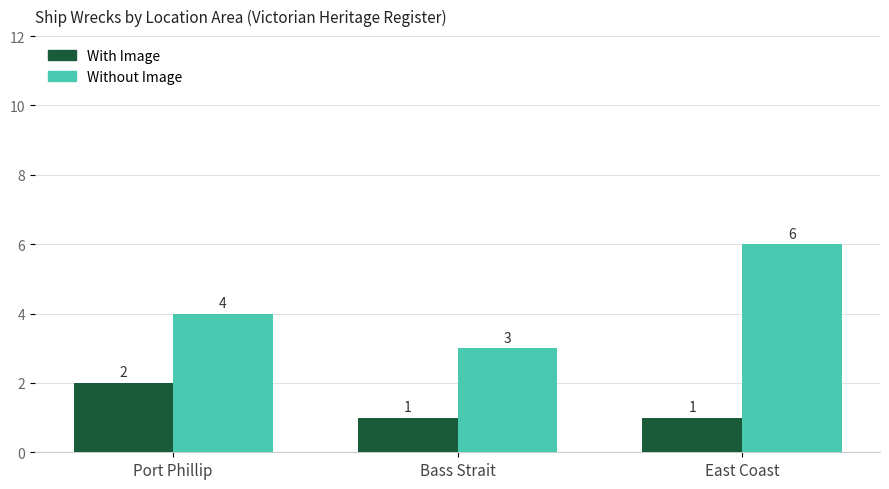

List the series in order of their peak value, highest first.

Without Image, With Image